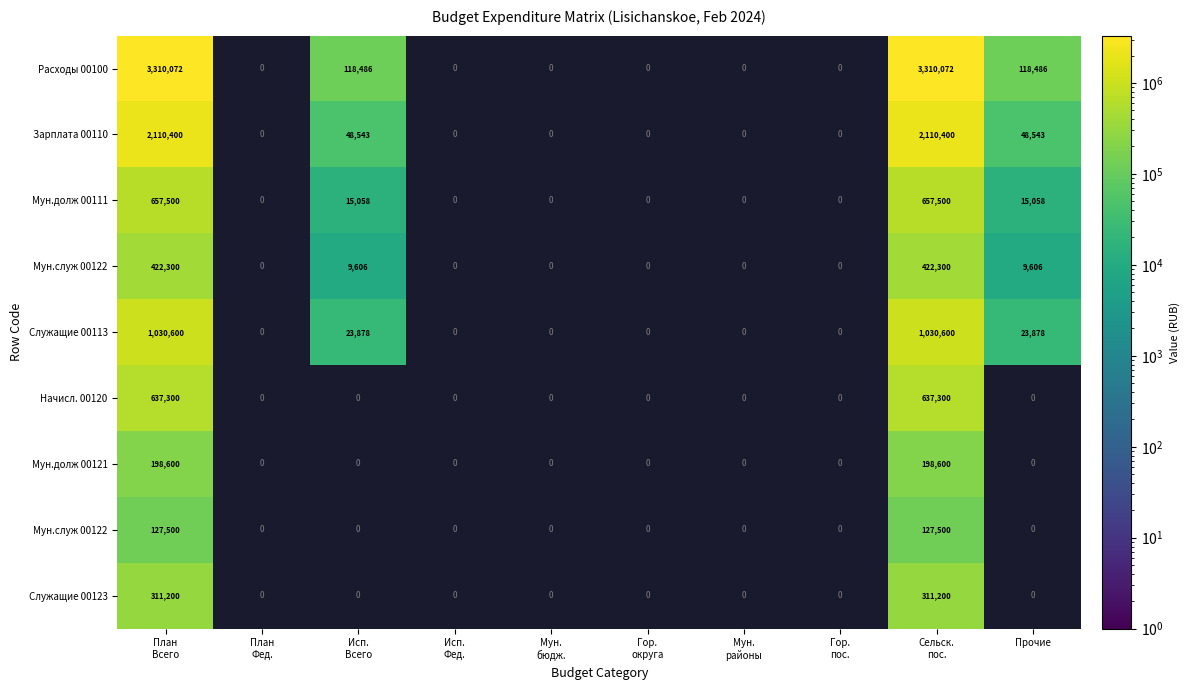

Count the number of data series in this chart.

9